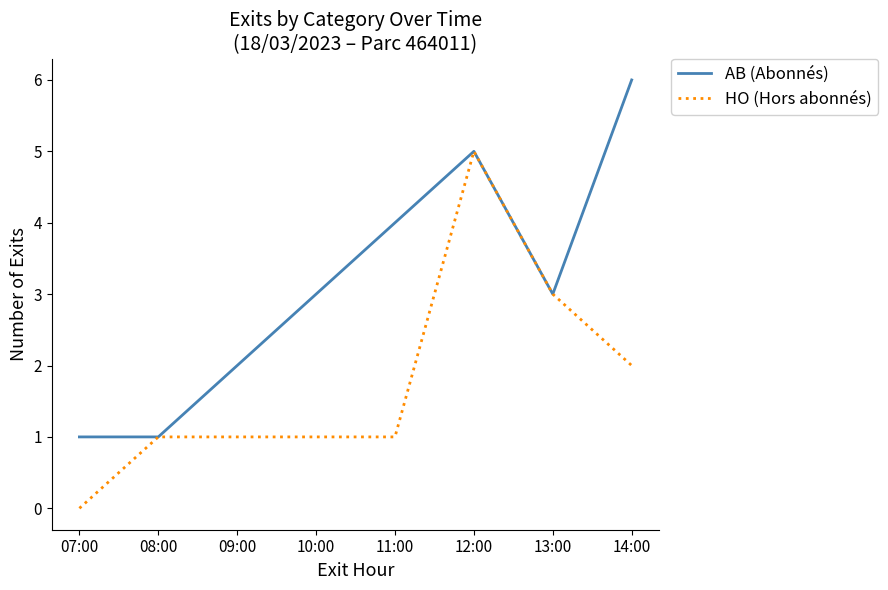

What is the spread (max minus min) of values at 09:00?

1